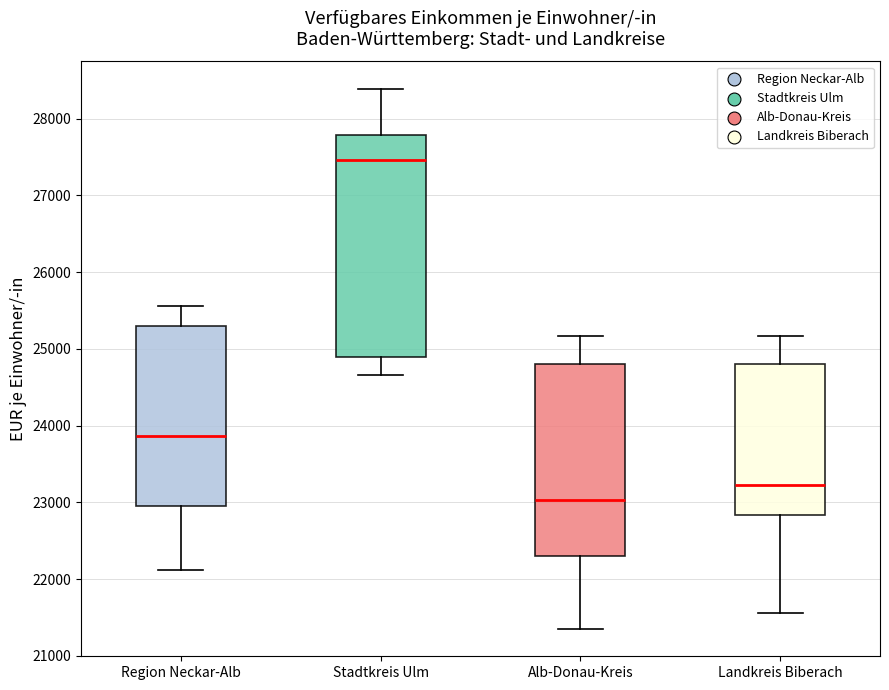

Which box has the highest median line?

Stadtkreis Ulm